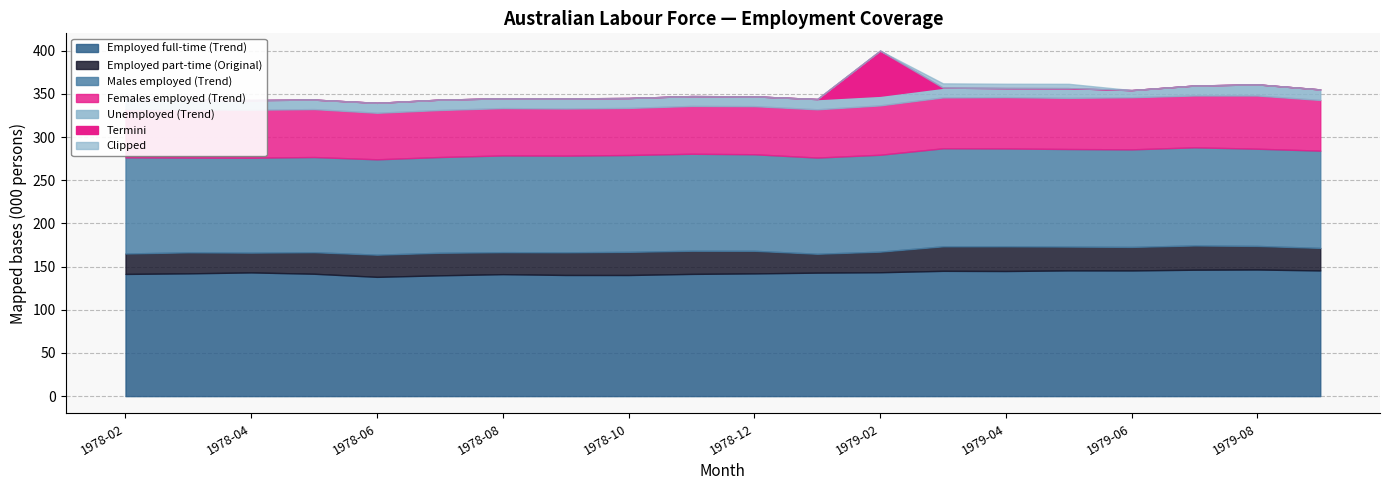

What is the difference between the Employed part-time (Original) values at 1979-01 and 1979-05?

5.8